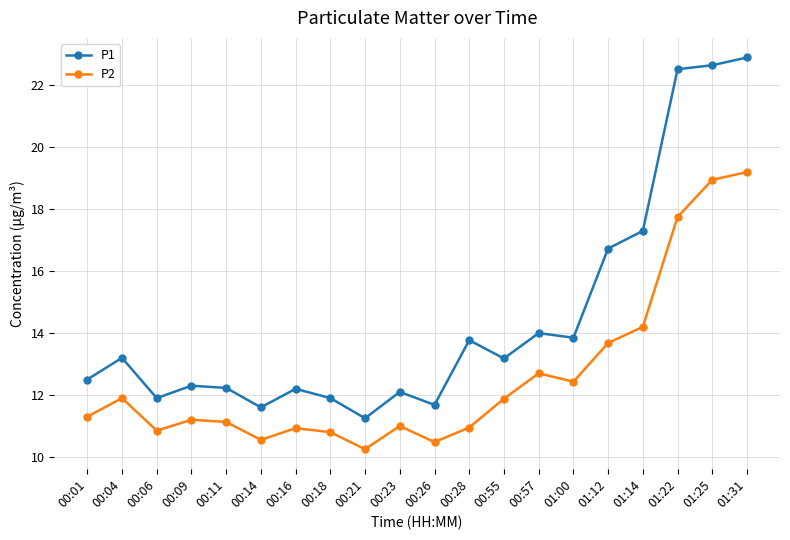

What is the value of the P2 point at the 6th from the left?

10.6